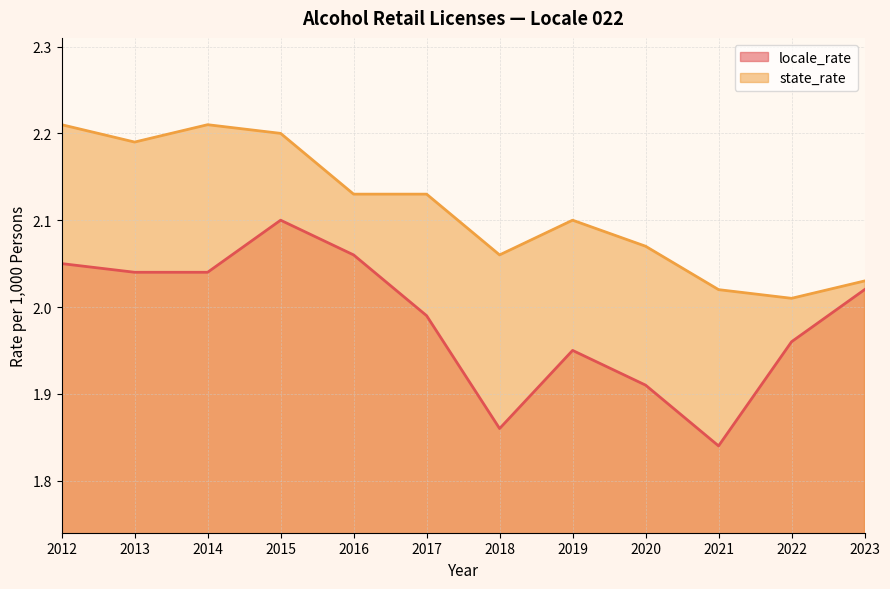

True or false: state_rate has a value of 1.2 at 2014.

False